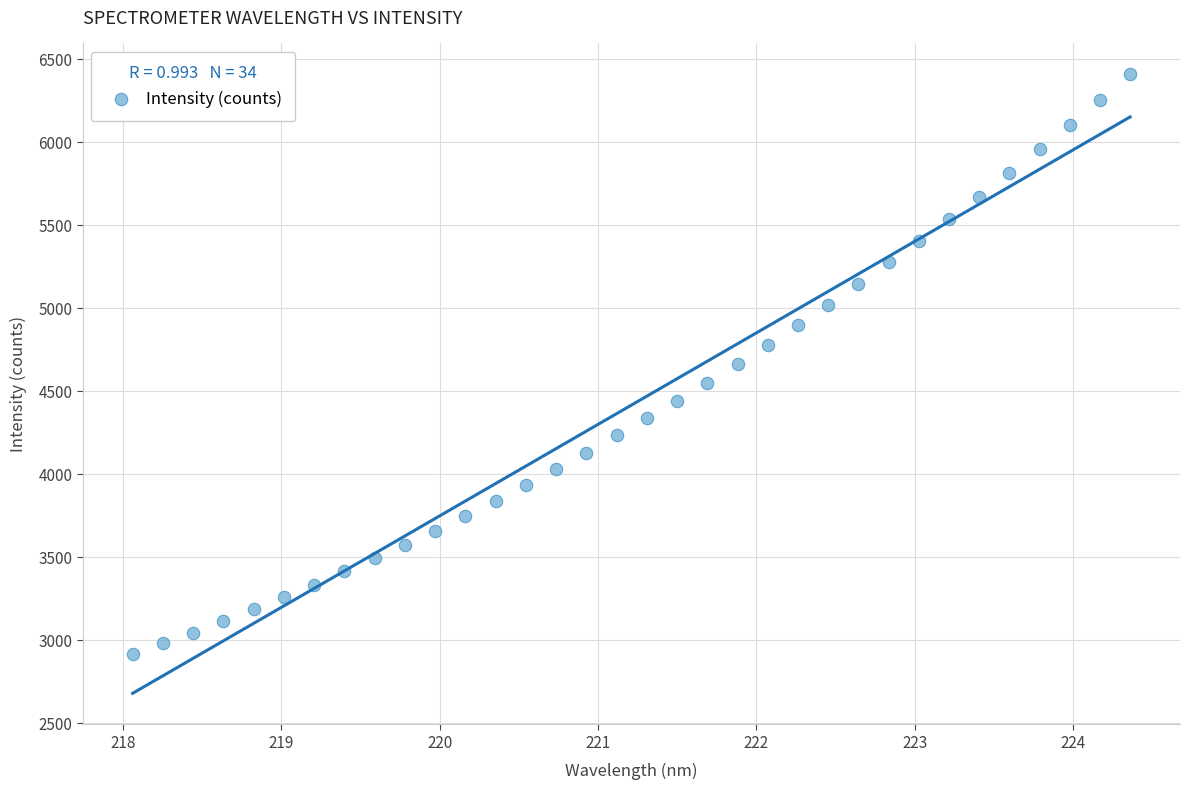

What is the range of X values (max minus min)?

6.3